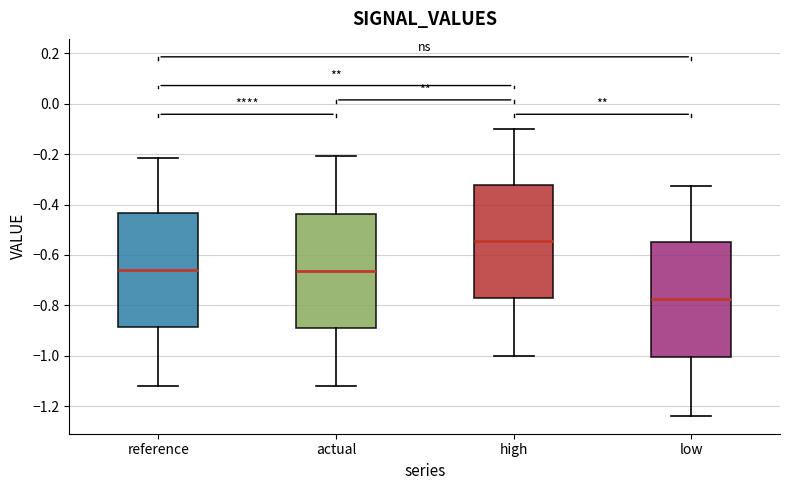

Where does the lower whisker of the box for actual end on the y-axis? The values are not printed on the chart, so give them approximately, as read against the axis.

-1.12